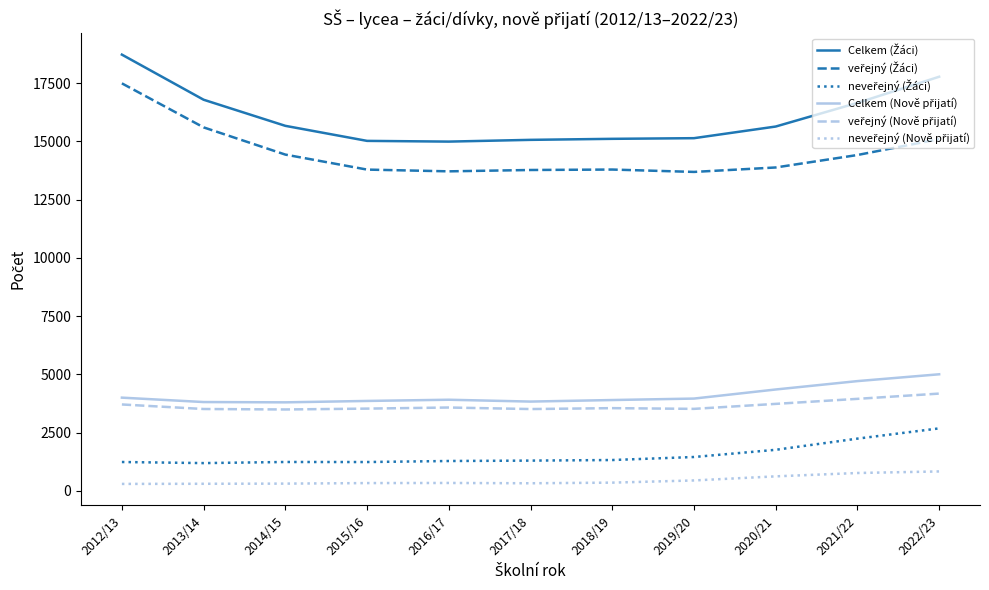

At which category does the chart reach its peak across all series?

2012/13